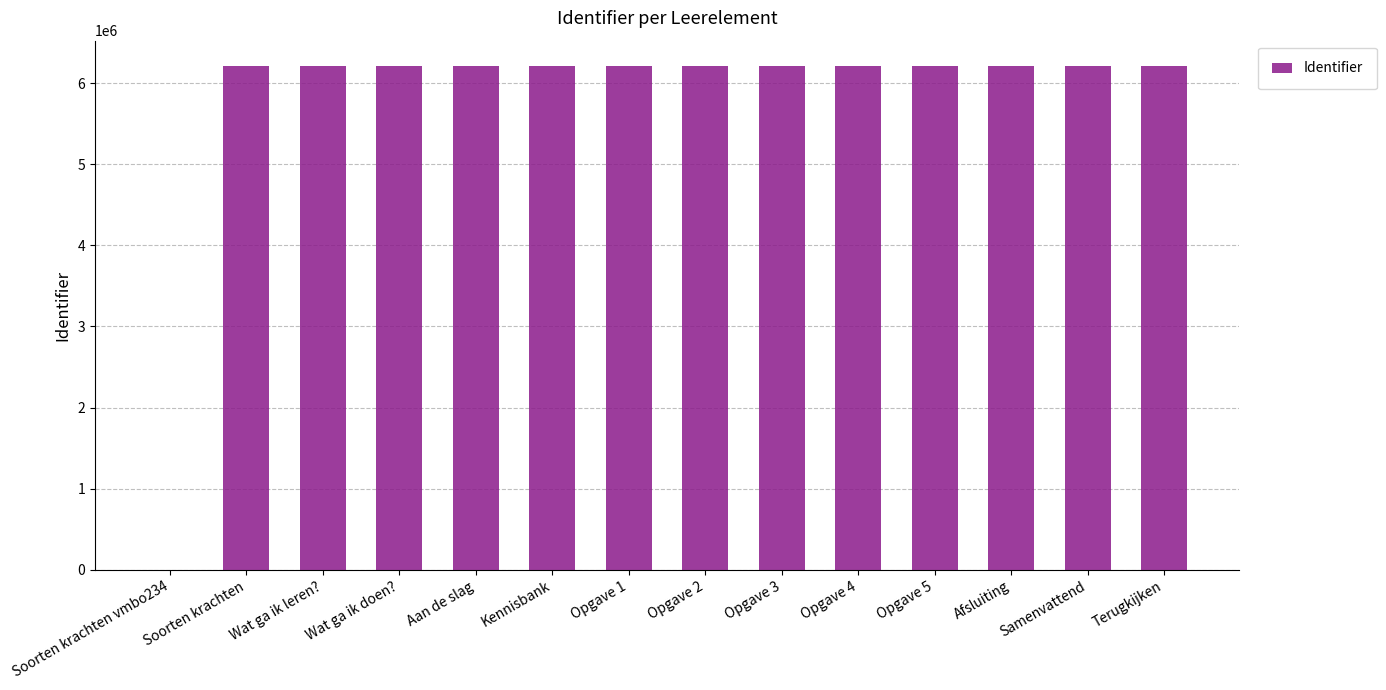

What is the change in value from Opgave 2 to Opgave 4?

+8